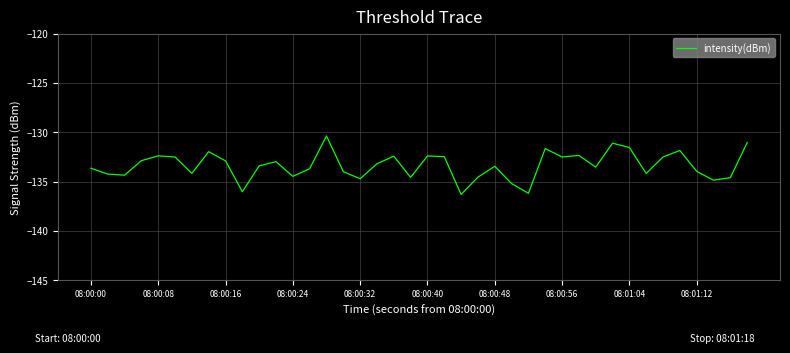

What is the smallest value displayed?

-136.3